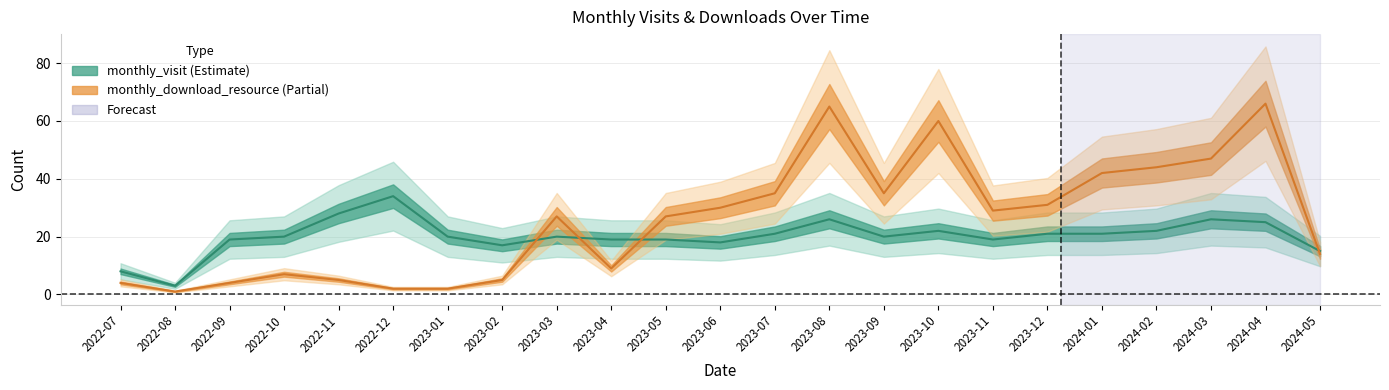

Reading right to left, what are all the values shown in this chart?

monthly_visit: 15	25	26	22	21	21	19	22	20	26	21	18	19	19	20	17	20	34	28	20	19	3	8
monthly_download_resource: 14	66	47	44	42	31	29	60	35	65	35	30	27	9	27	5	2	2	5	7	4	1	4